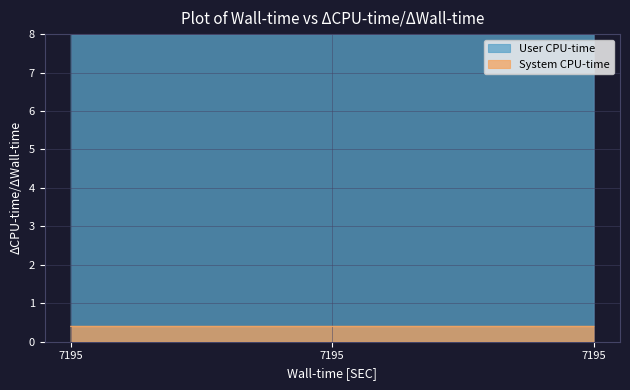

What is the total value across all series at 7195?

8.4